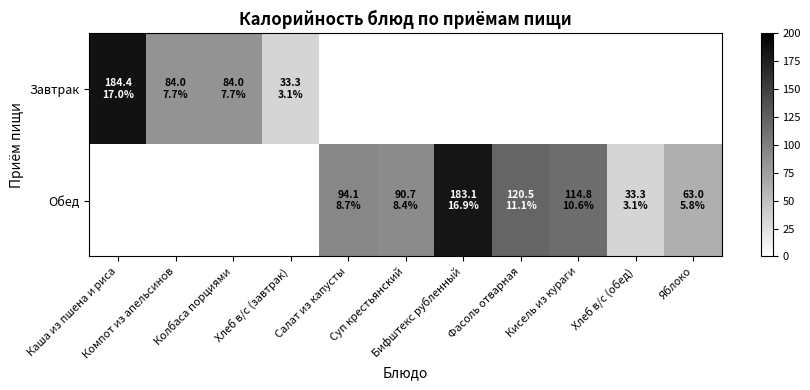

Which series has the widest spread of values?

Завтрак